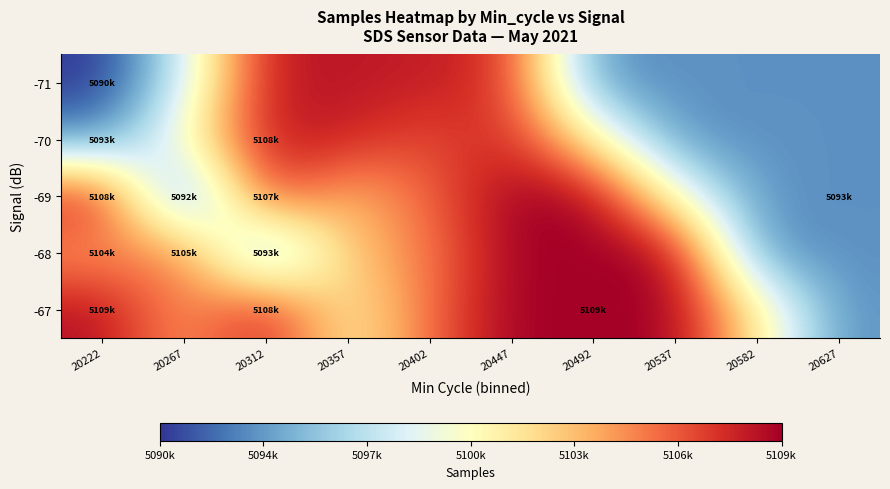

Reading left to right, transcribe all the data shown in this chart.

-71: 20222=5090949.5	20267=5097825.2	20312=5108741.0	20357=5108741.0	20402=5108511.8	20447=5107658.0	20492=5093799.0	20537=5093799.0	20582=5093799.0	20627=5093799.0
-70: 20222=5093785.0	20267=5100328.4	20312=5108741.0	20357=5108282.5	20402=5106804.2	20447=5108159.8	20492=5101411.8	20537=5093799.0	20582=5093799.0	20627=5093799.0
-69: 20222=5108615.6	20267=5092055.3	20312=5107824.0	20357=5103389.1	20402=5106165.3	20447=5109659.0	20492=5109659.0	20537=5100143.0	20582=5093799.0	20627=5093799.0
-68: 20222=5104484.5	20267=5105859.8	20312=5093602.4	20357=5103330.5	20402=5105424.3	20447=5109659.0	20492=5109659.0	20537=5109659.0	20582=5093799.0	20627=5093799.0
-67: 20222=5109048.3	20267=5104312.0	20312=5108565.0	20357=5101083.7	20402=5105933.0	20447=5109659.0	20492=5109659.0	20537=5109659.0	20582=5101729.0	20627=5093799.0